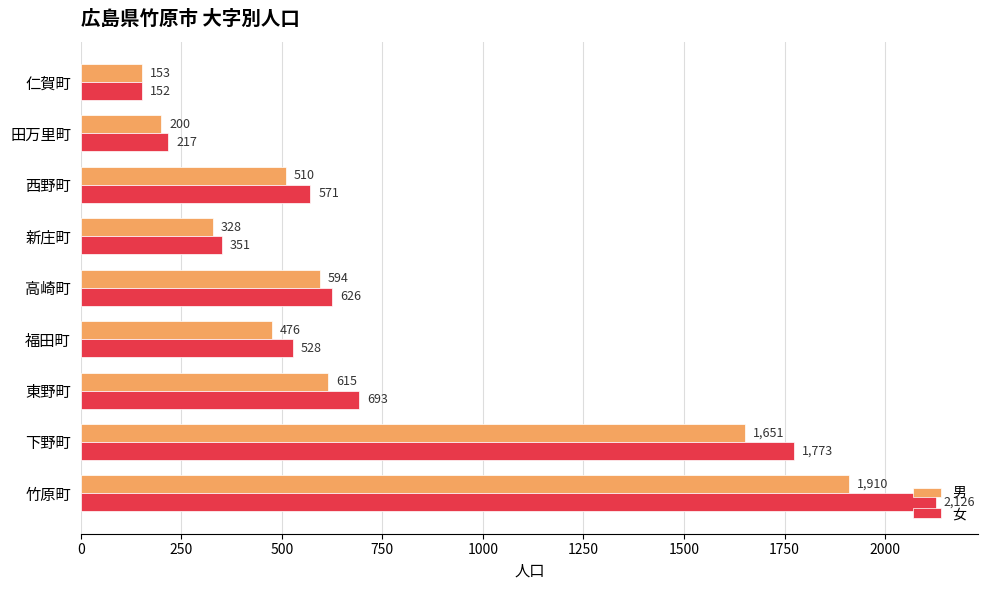

What is the minimum value shown in the chart?

152